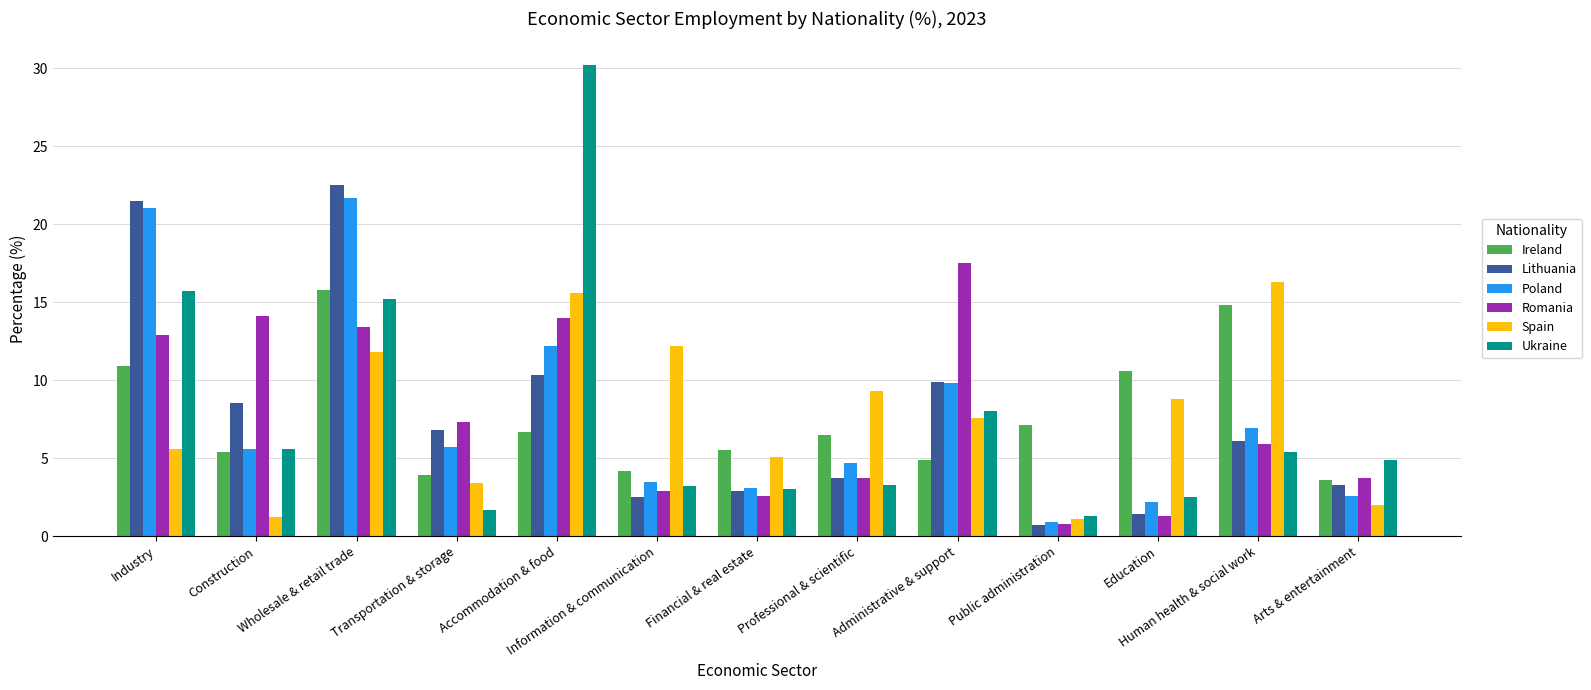

What is the sum of all Spain values?

100.0